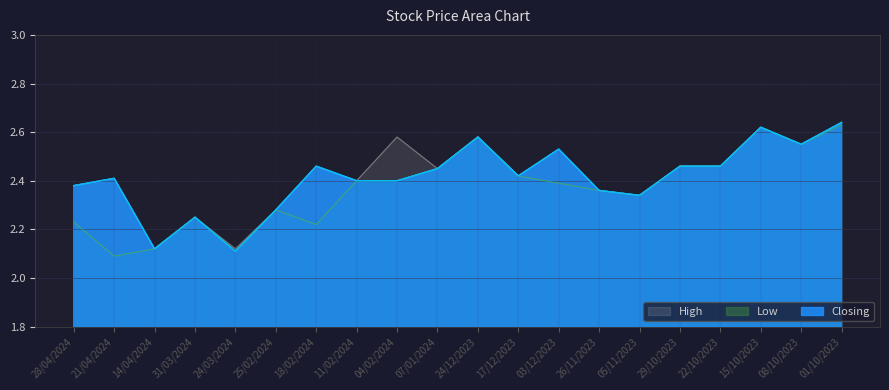

What is the approximate value of Low at 29/10/2023?

2.5